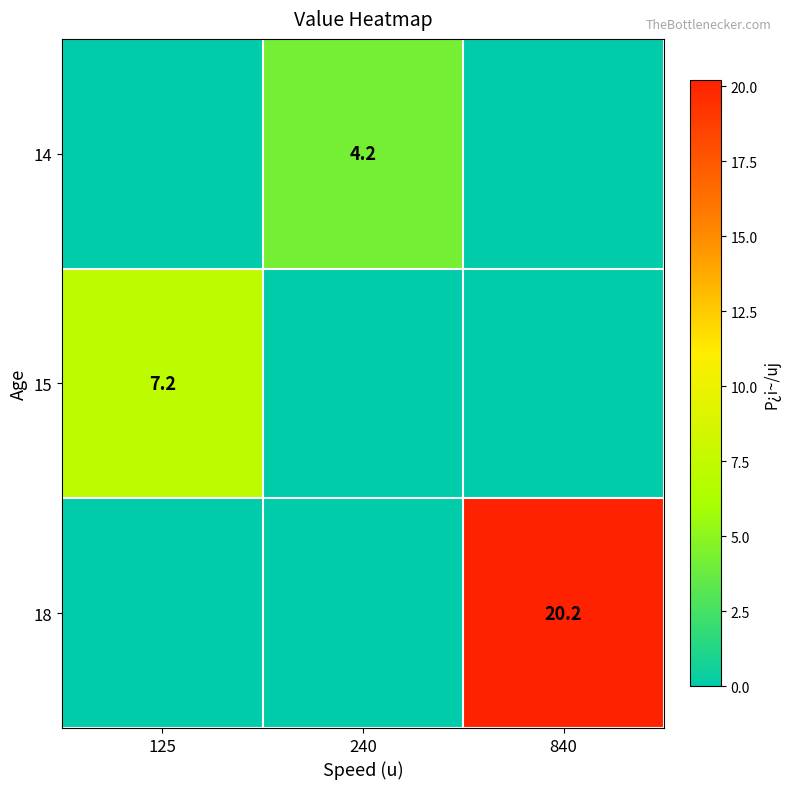

At how many categories does at least one series exceed 6?

2